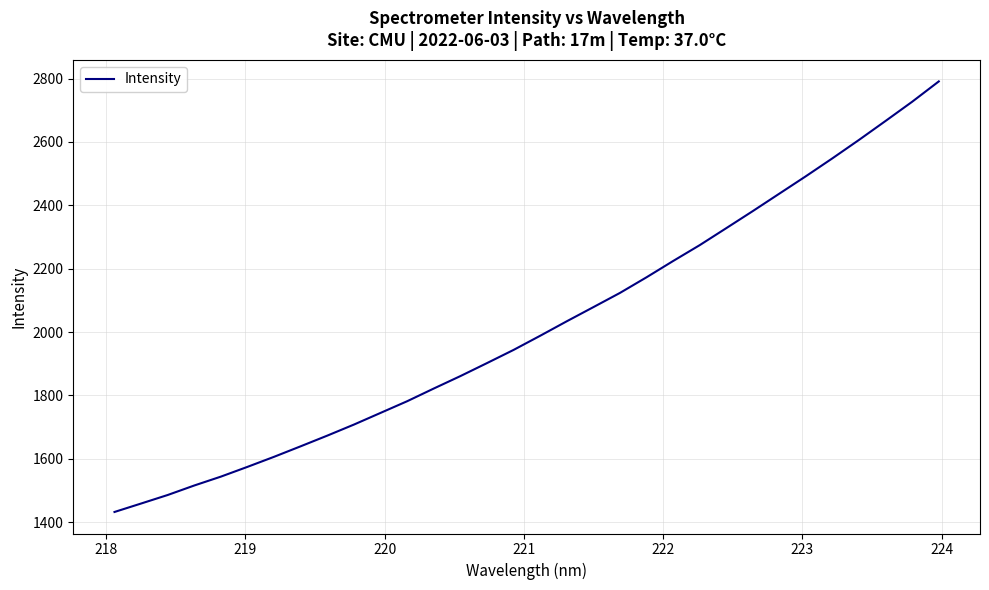

What is the minimum value shown in the chart?

1432.1